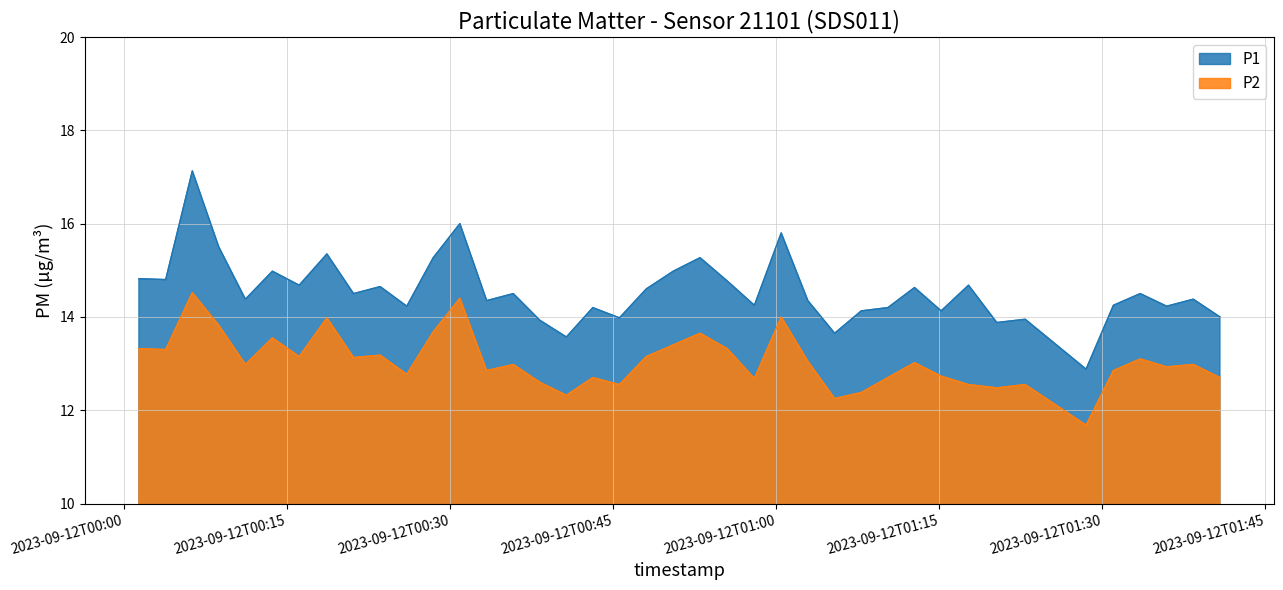

True or false: P1 and P2 intersect in this chart.

False